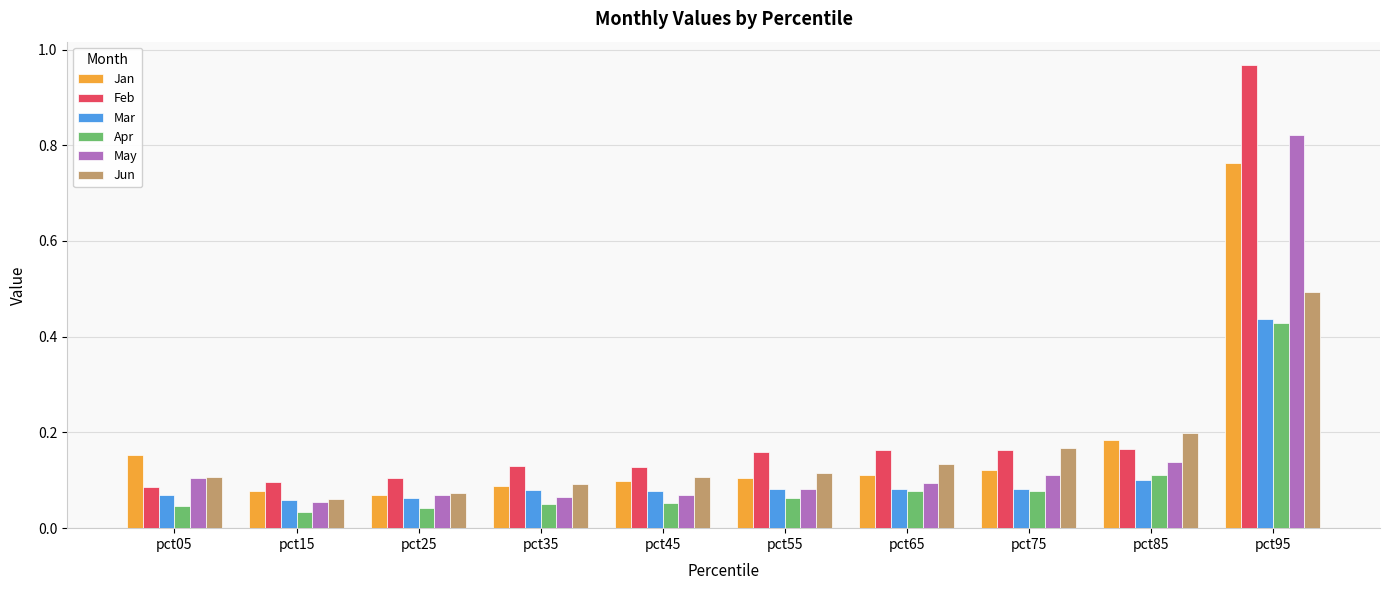

Which series has the largest range (max minus min)?

Feb